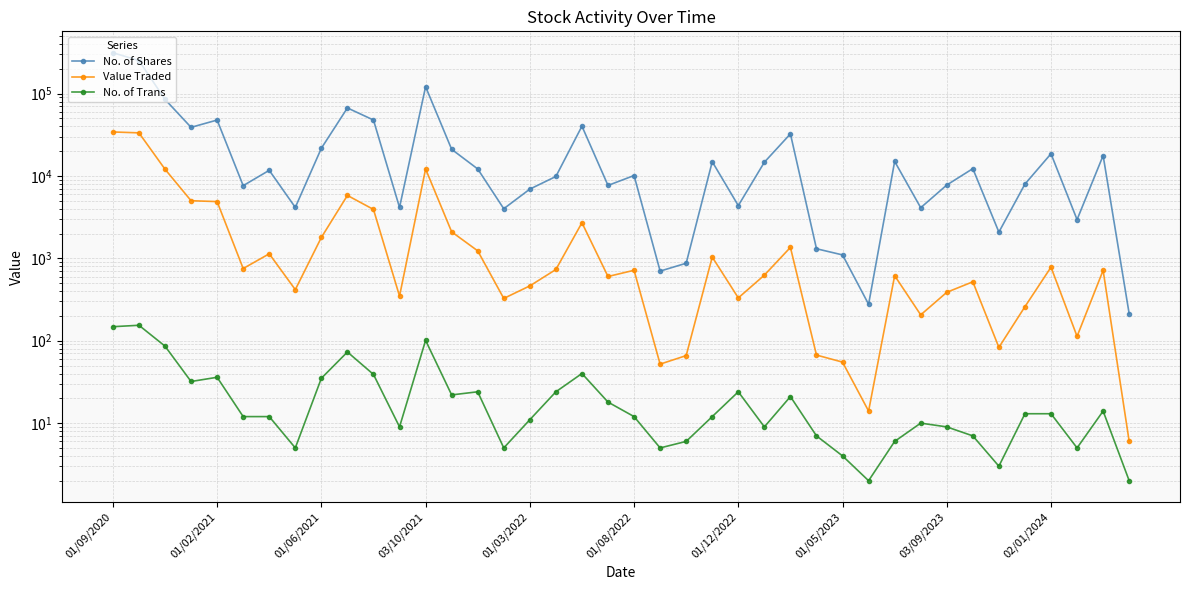

Where does the No. of Trans series first go above 12?

01/09/2020